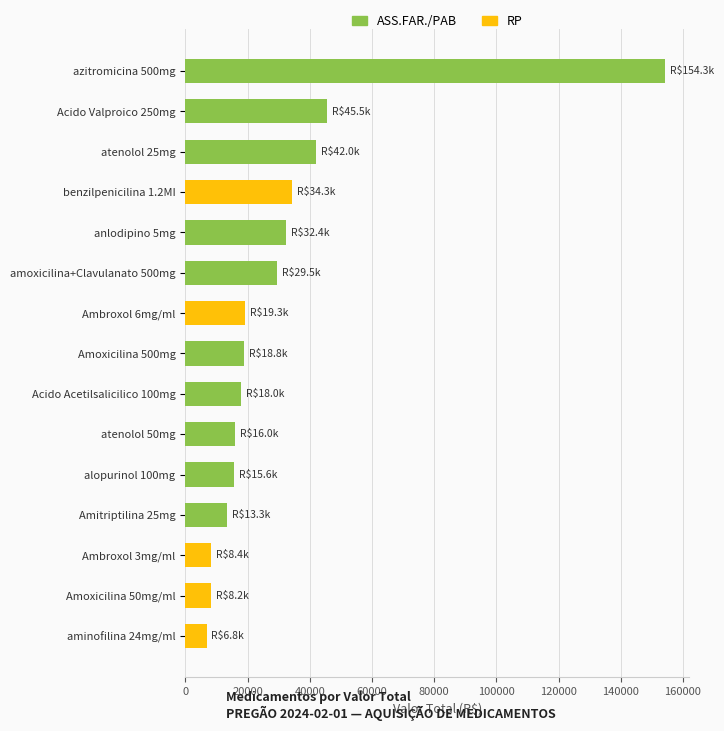

What is the difference between the values at anlodipino 5mg and Amoxicilina 50mg/ml?

24190